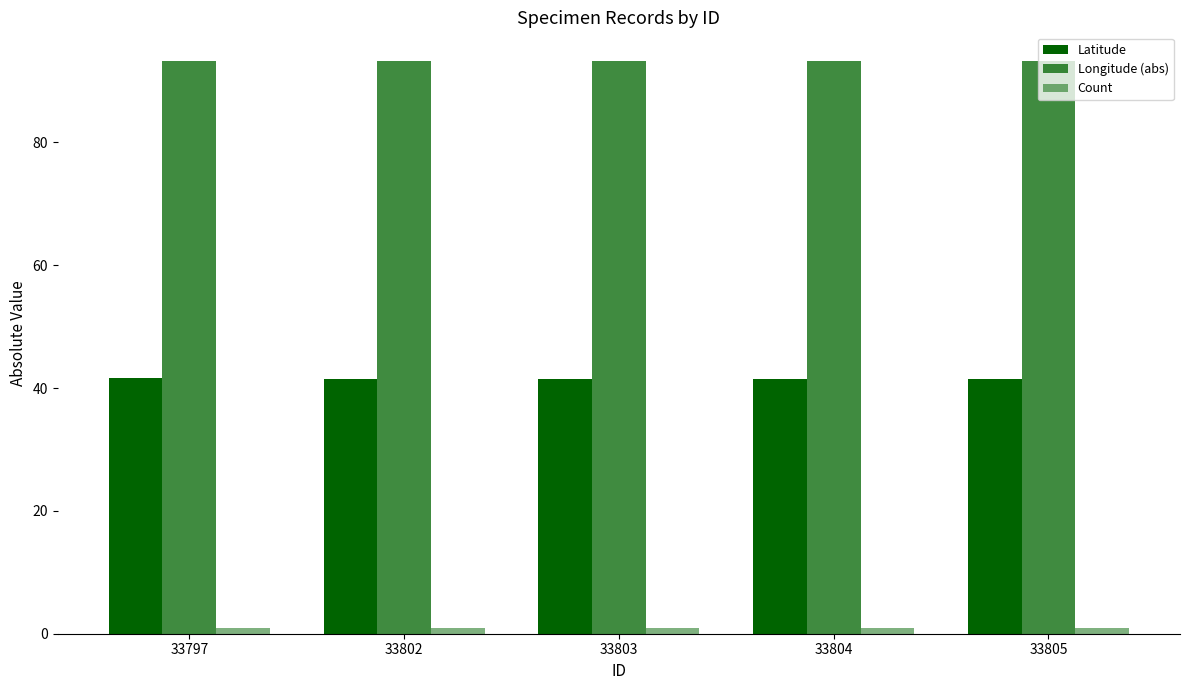

Are the bars grouped side by side (vs. stacked)?

Yes